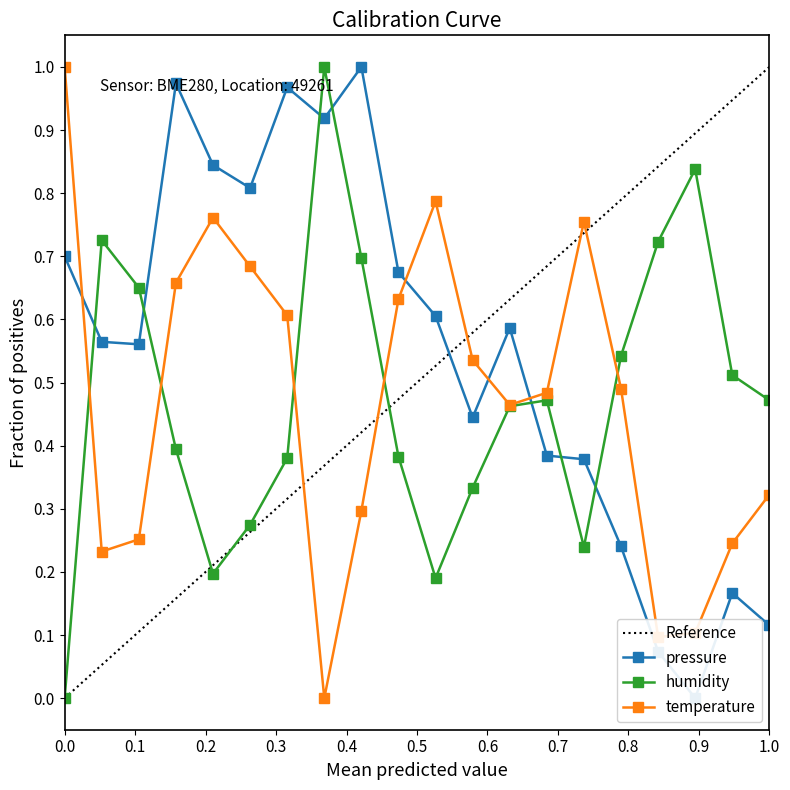

Where is humidity nearest to the value 0?

0.0